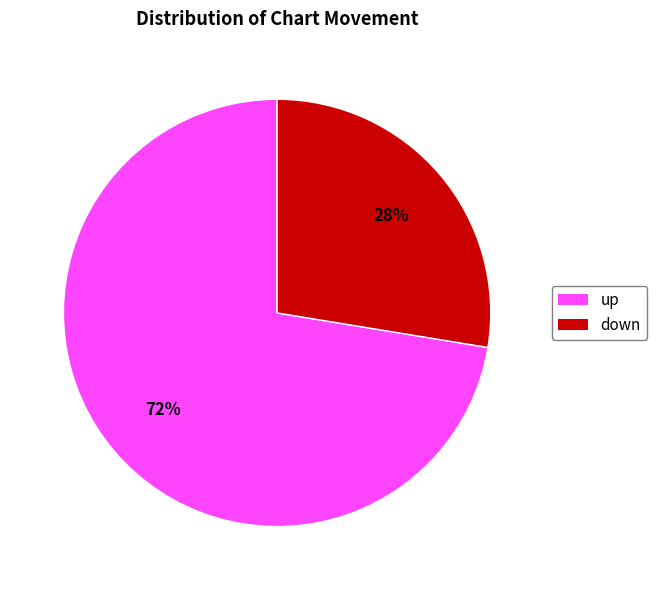

Approximately how many times larger is the value at up compared to down?

2.6